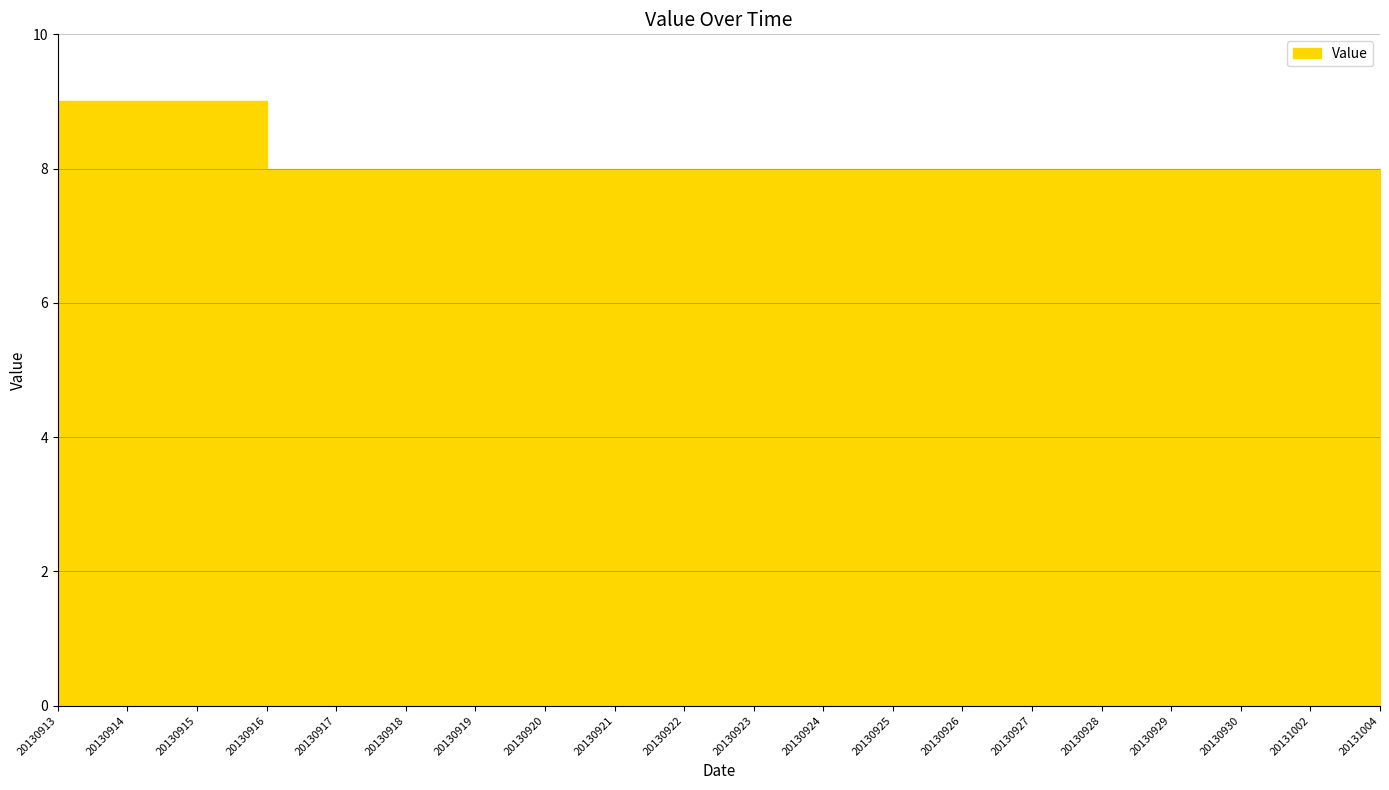

What is the average value?

8